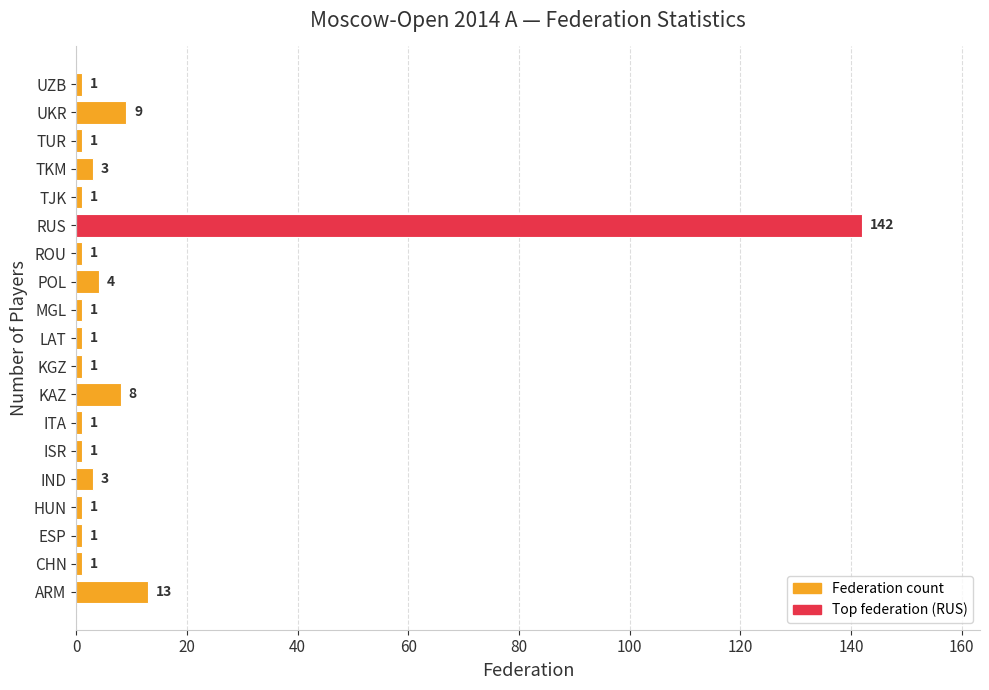

Approximately how many times larger is the value at ITA compared to IND?

0.3